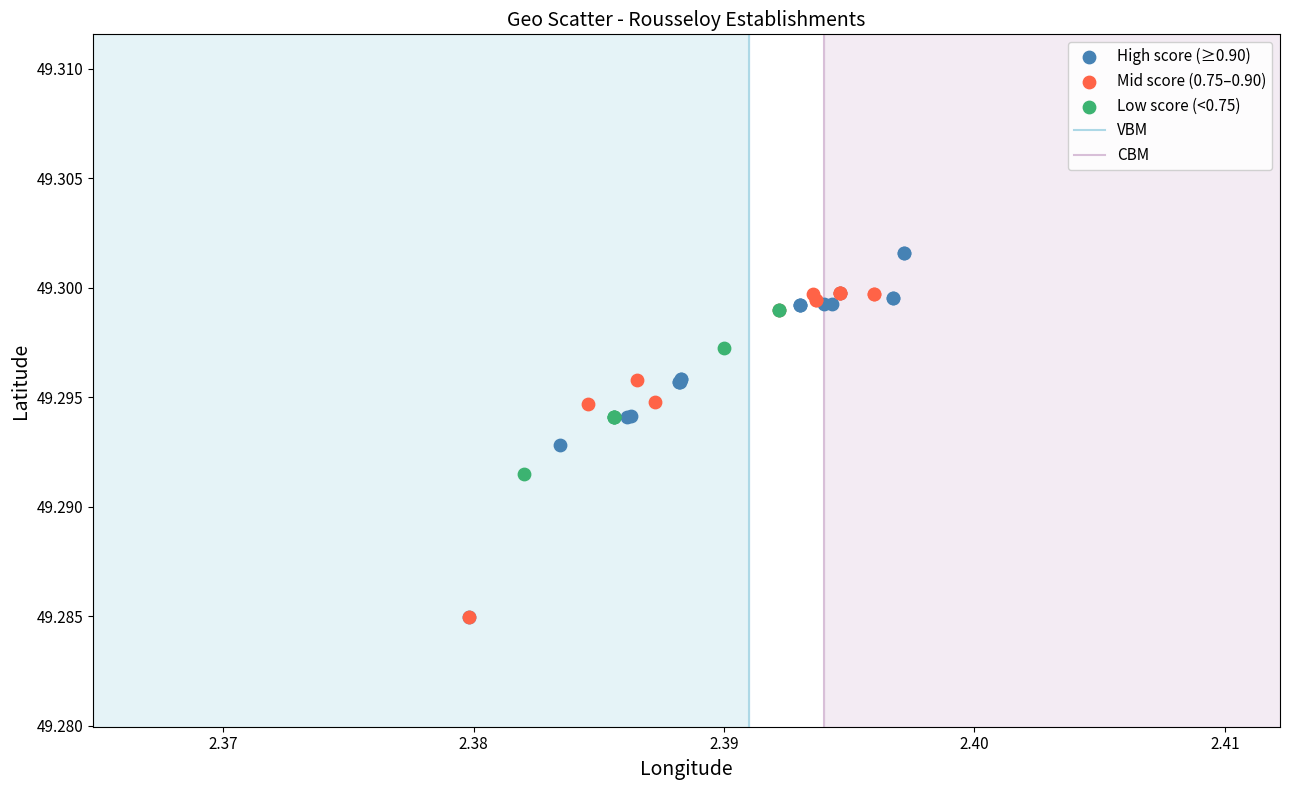

Which series reaches the maximum Y coordinate?

High score (≥0.90)